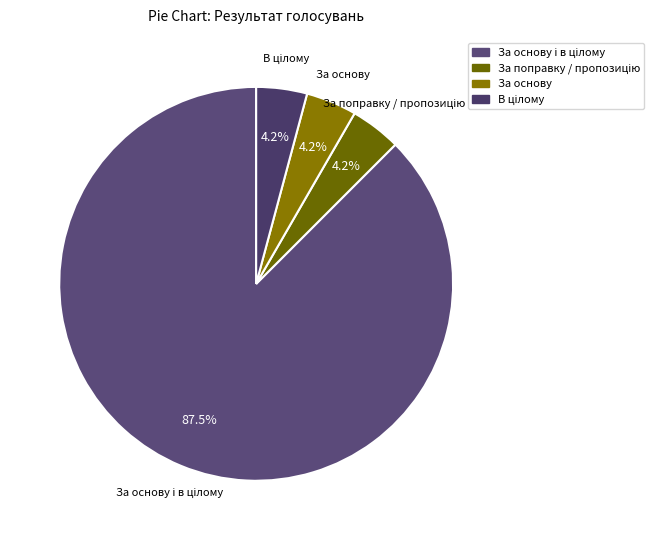

Is there any slice that represents more than half of the pie?

Yes